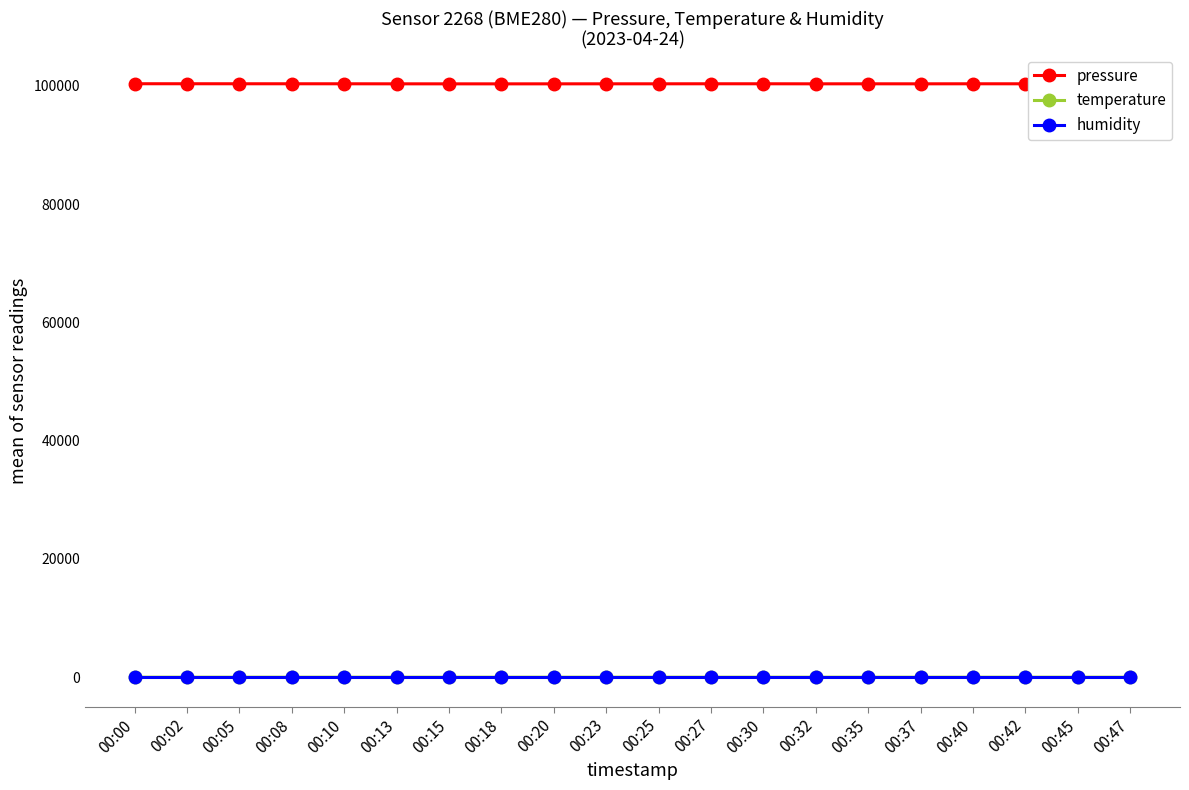

At how many categories does at least one series exceed 20692?

20